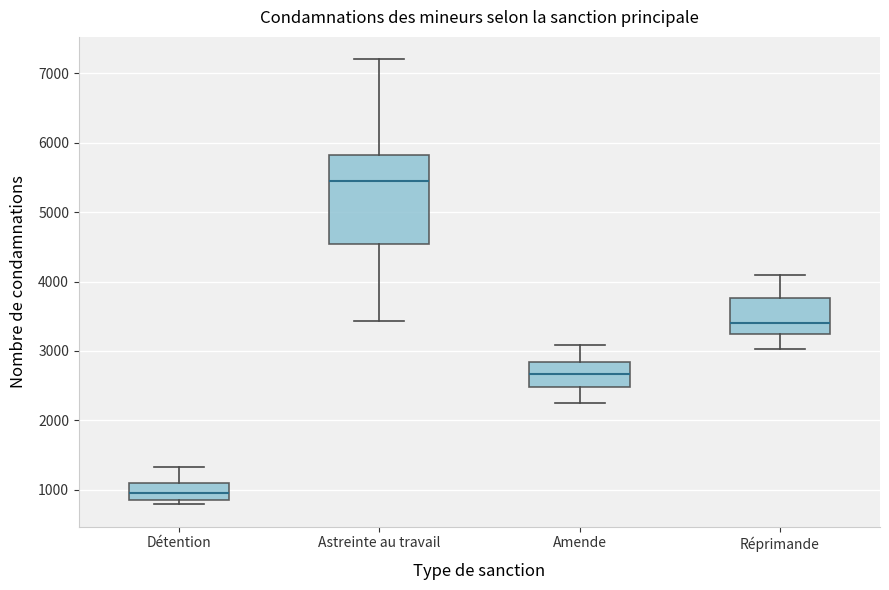

Comparing the boxes themselves (not the whiskers), which one is the tallest?

Astreinte au travail